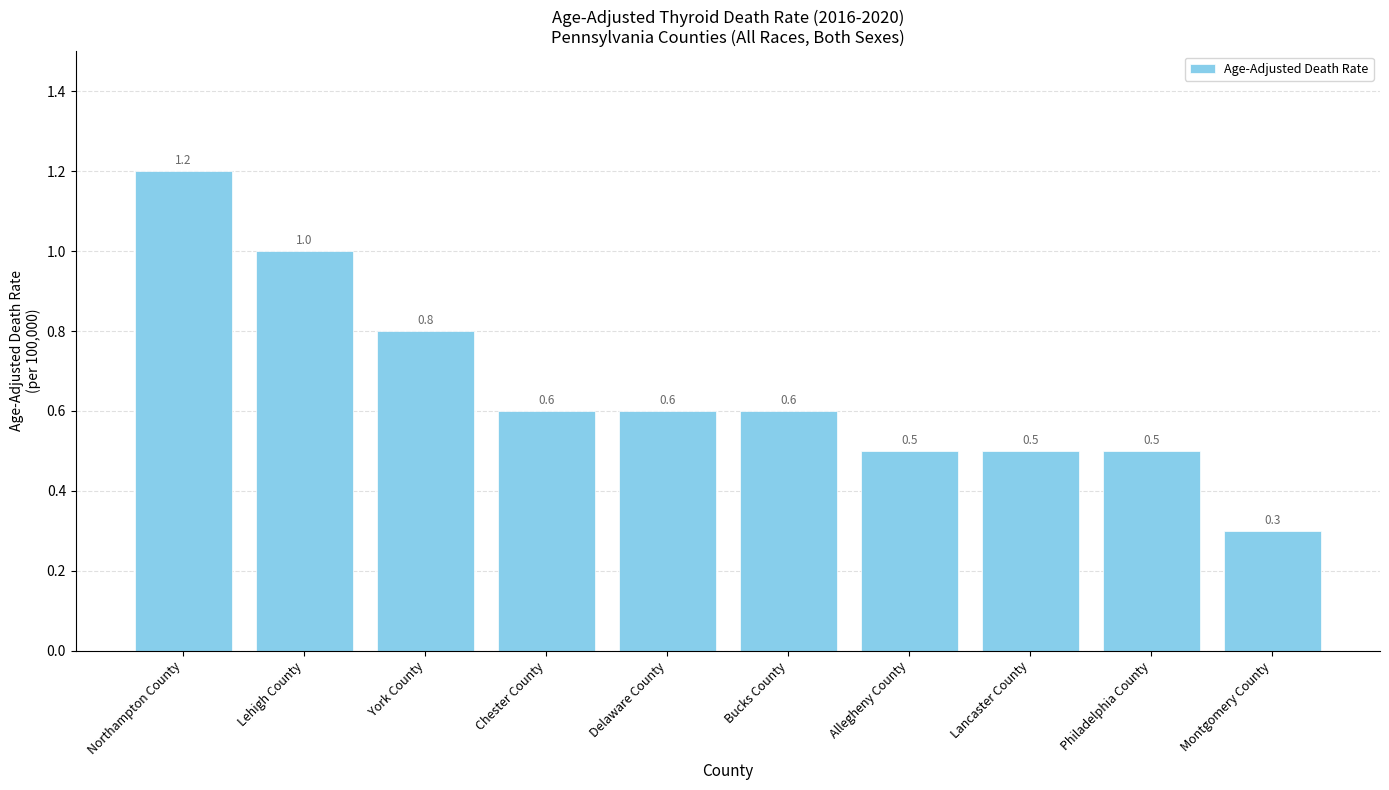

What is the label of the 1st bar from the left?

Northampton County